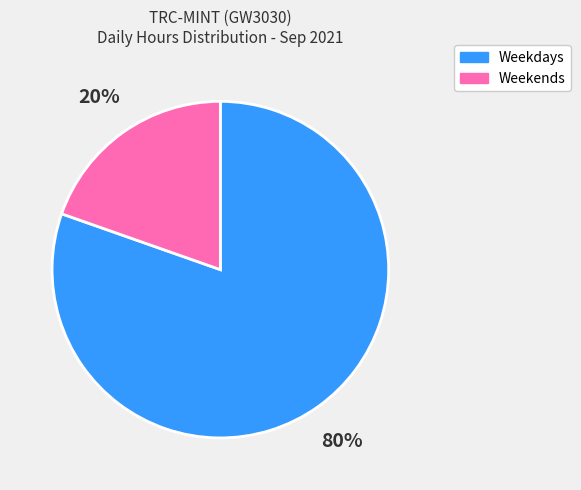

To the nearest percent, what is the average slice percentage?

50%